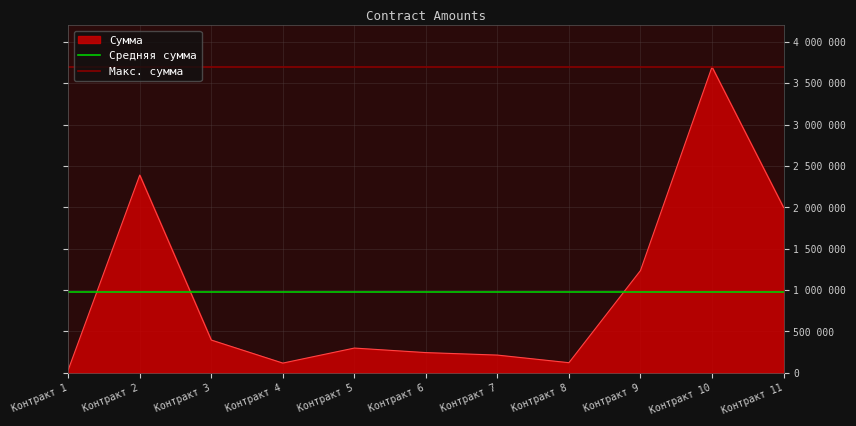

What is the sum of the Макс. сумма values at Контракт 1 and Контракт 2?

7396706.5